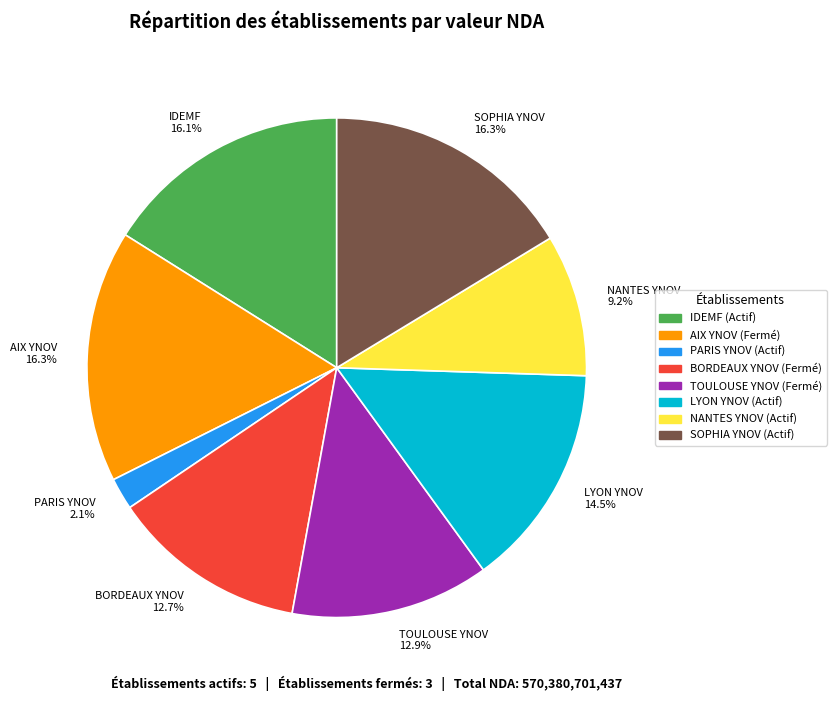

How many segments does this pie chart have?

8